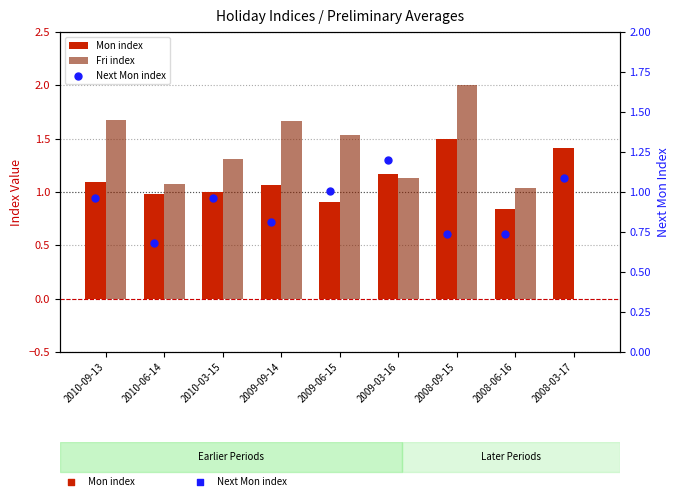

At how many categories does at least one series exceed 0?

9